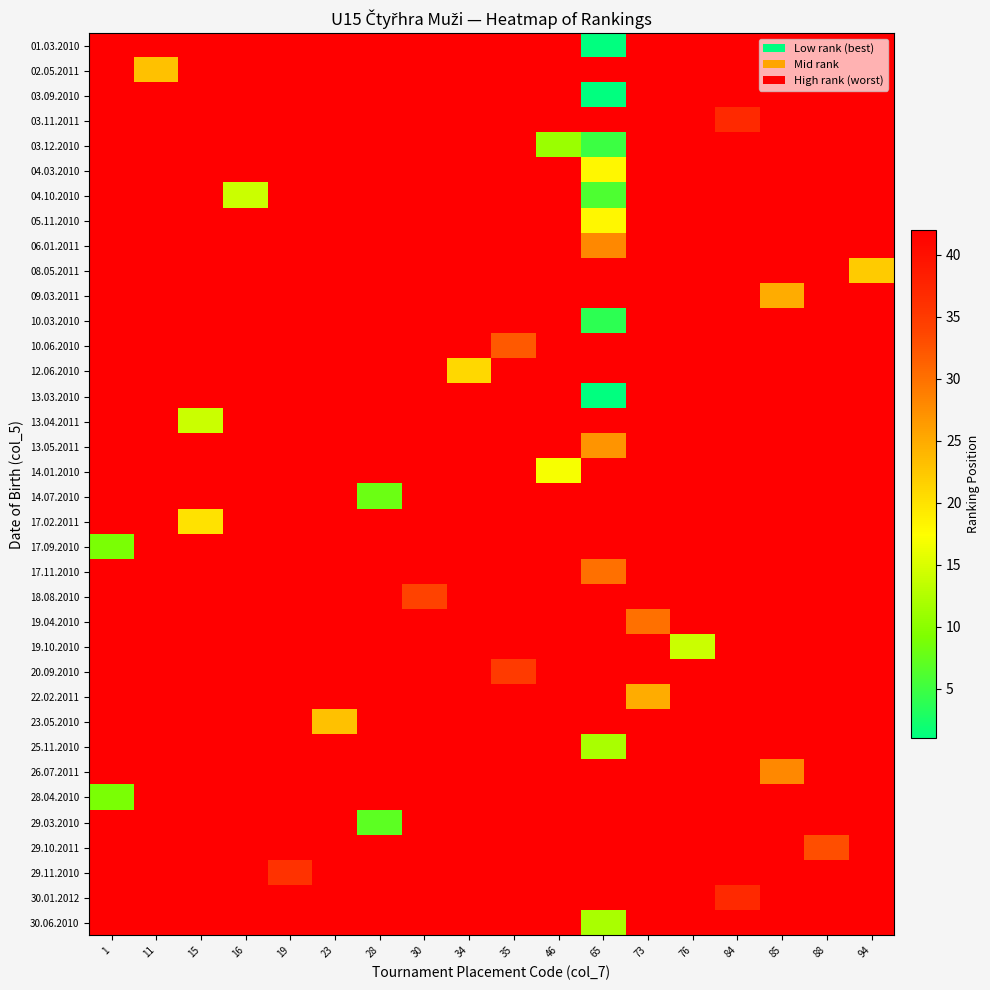

Count the number of data series in this chart.

36